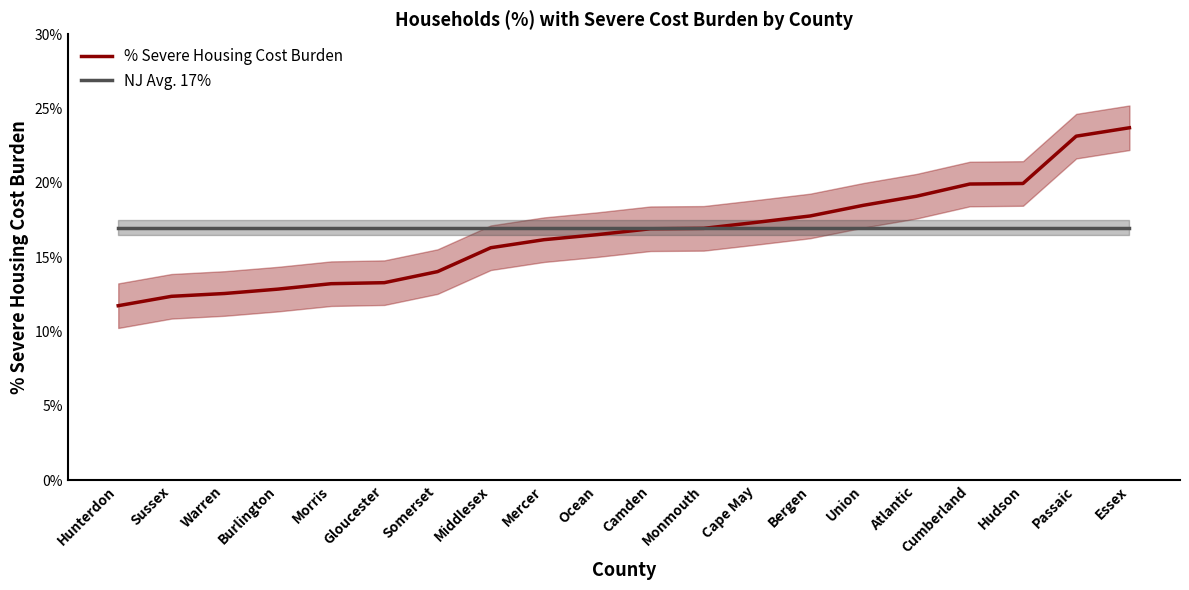

Which series ends up on top after the final intersection of % Severe Housing Cost Burden and NJ Avg. 17%?

% Severe Housing Cost Burden